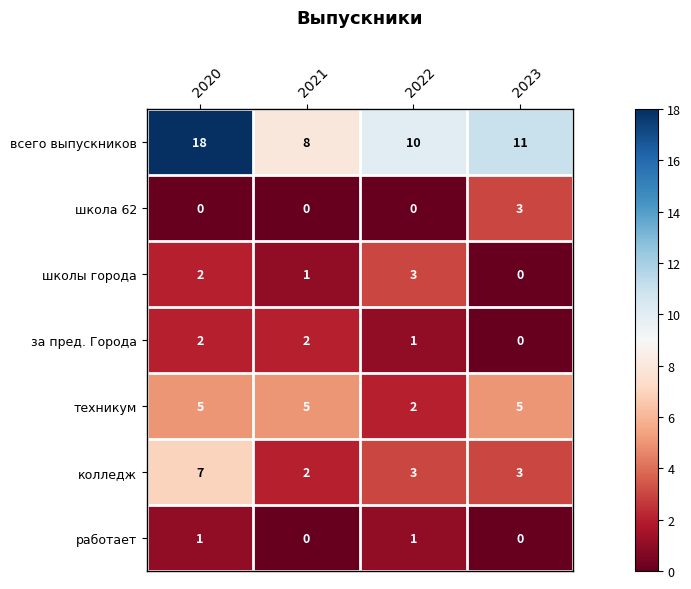

Rank the categories by всего выпускников value from highest to lowest.

2020, 2023, 2022, 2021